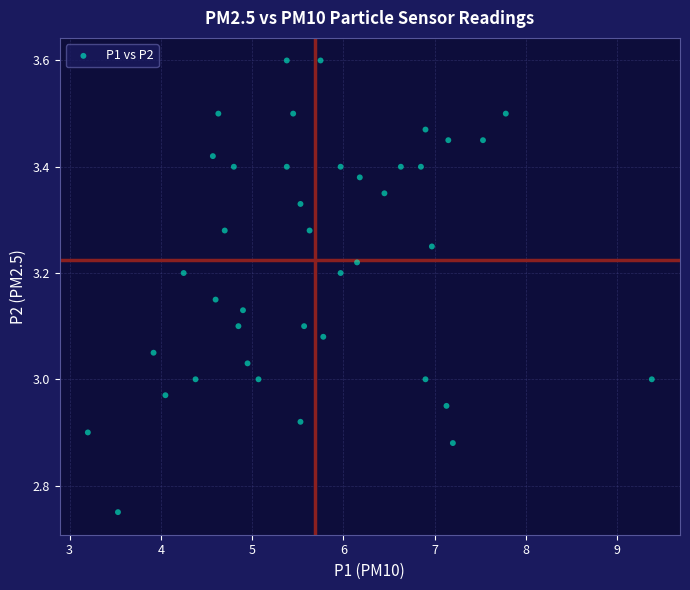

What is the range of X values (max minus min)?

6.2